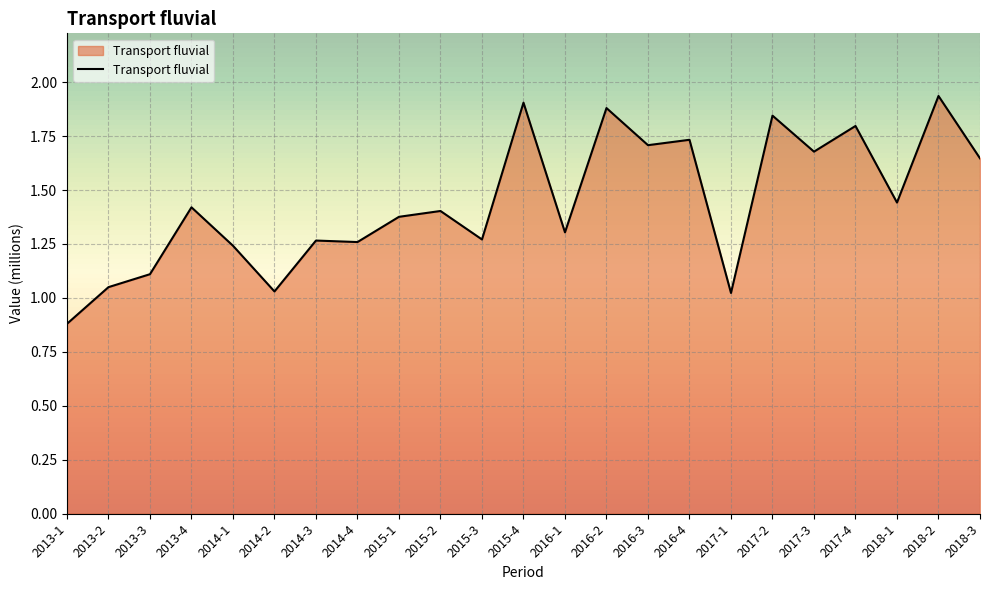

What position from the right is 2013-4?

20